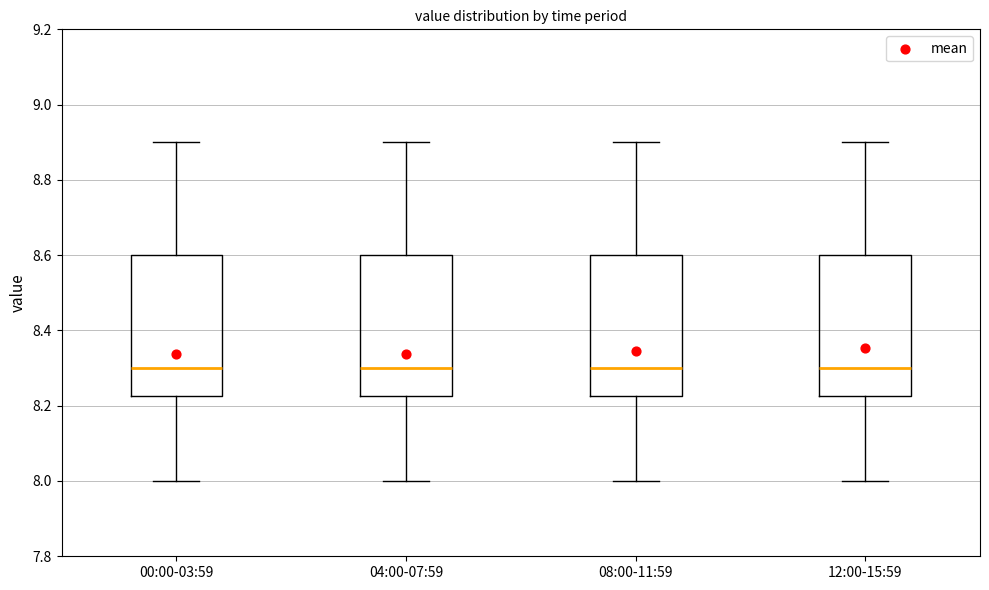

Reading left to right, transcribe this box plot: for each box, give where its median line is, the range the box spans, and where its two whiskers end, as read against the y-axis. The values are not printed on the chart, so give them approximately, as read against the axis.

00:00-03:59: median 8.30, box 8.22 to 8.60, whiskers 8.00 to 8.90
04:00-07:59: median 8.30, box 8.22 to 8.60, whiskers 8.00 to 8.90
08:00-11:59: median 8.30, box 8.22 to 8.60, whiskers 8.00 to 8.90
12:00-15:59: median 8.30, box 8.22 to 8.60, whiskers 8.00 to 8.90